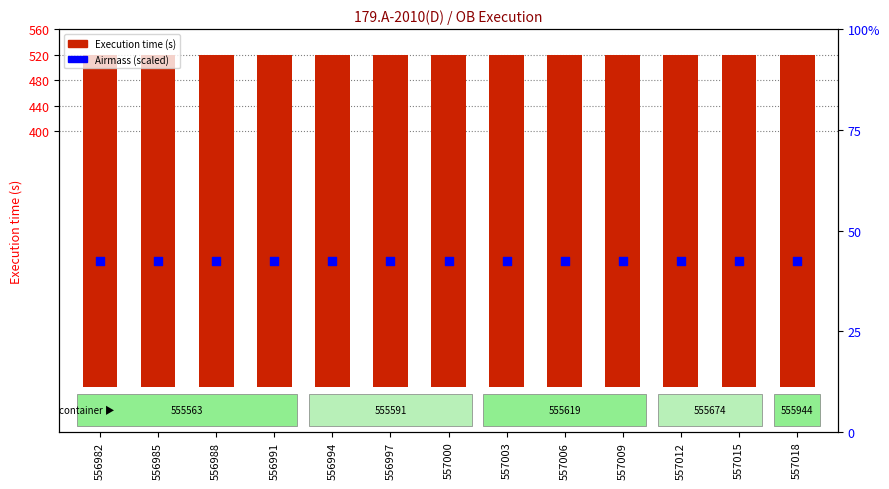

What are all the series names shown in the legend?

Execution time (s), Airmass